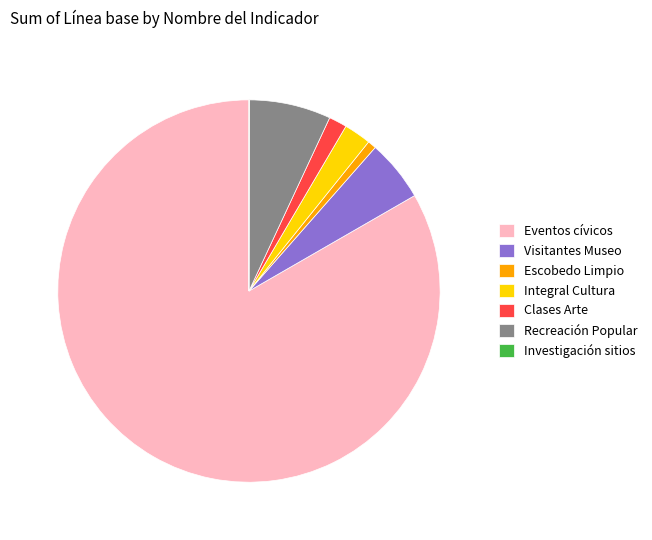

Is it true that Recreación Popular is 22% of the pie?

False